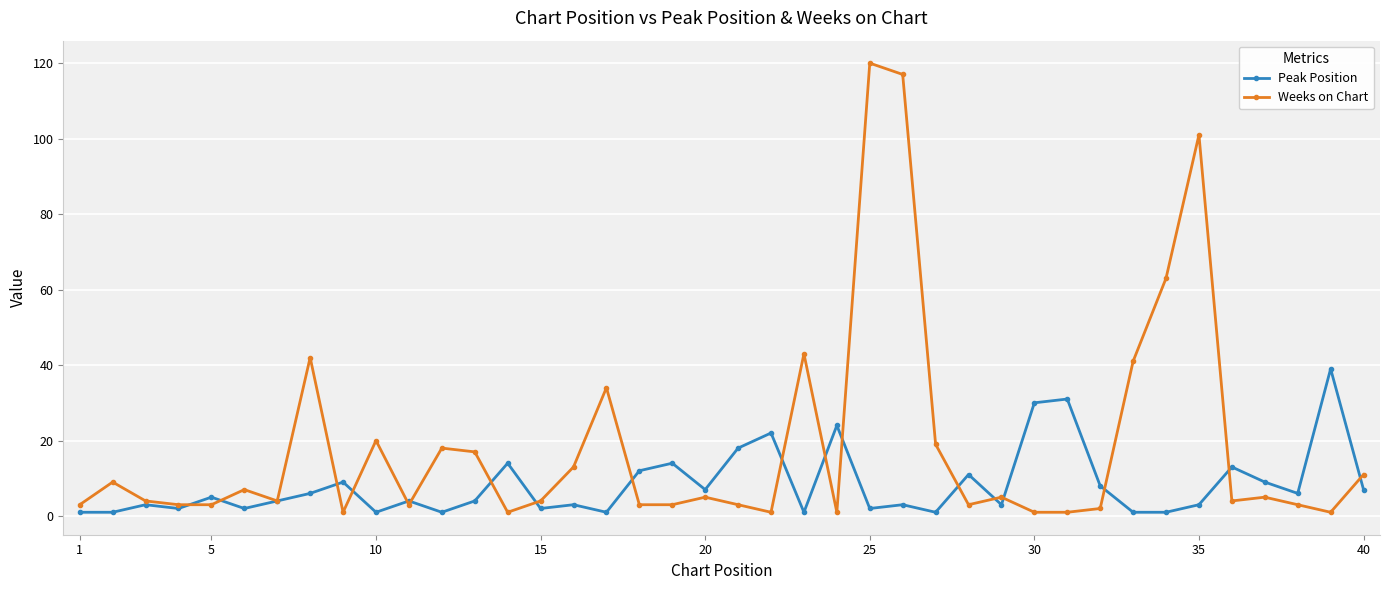

List the series in order of their overall mean, highest first.

Weeks on Chart, Peak Position